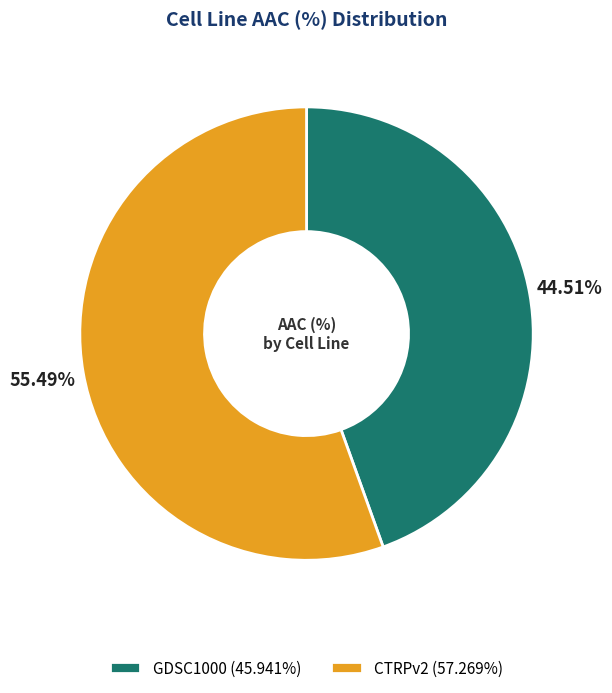

Rank the categories by value from lowest to highest.

GDSC1000, CTRPv2